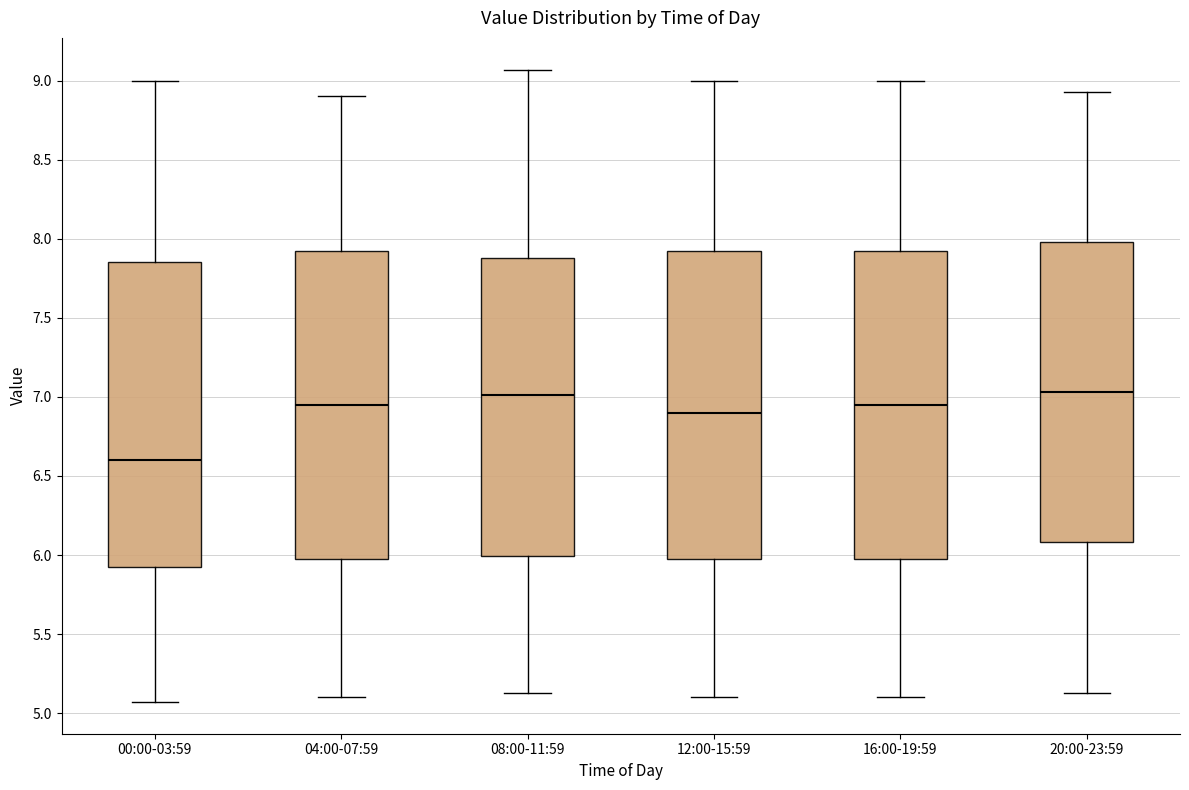

Reading left to right, read every box against the y-axis: the position of its median line, the range the box covers, and the ends of its whiskers. The values are not printed on the chart, so give them approximately, as read against the axis.

00:00-03:59: median 6.60, box 5.90 to 7.85, whiskers 5.05 to 9.00
04:00-07:59: median 6.95, box 6.00 to 7.95, whiskers 5.10 to 8.90
08:00-11:59: median 7.00, box 6.00 to 7.90, whiskers 5.15 to 9.05
12:00-15:59: median 6.90, box 6.00 to 7.95, whiskers 5.10 to 9.00
16:00-19:59: median 6.95, box 6.00 to 7.95, whiskers 5.10 to 9.00
20:00-23:59: median 7.05, box 6.10 to 8.00, whiskers 5.15 to 8.95